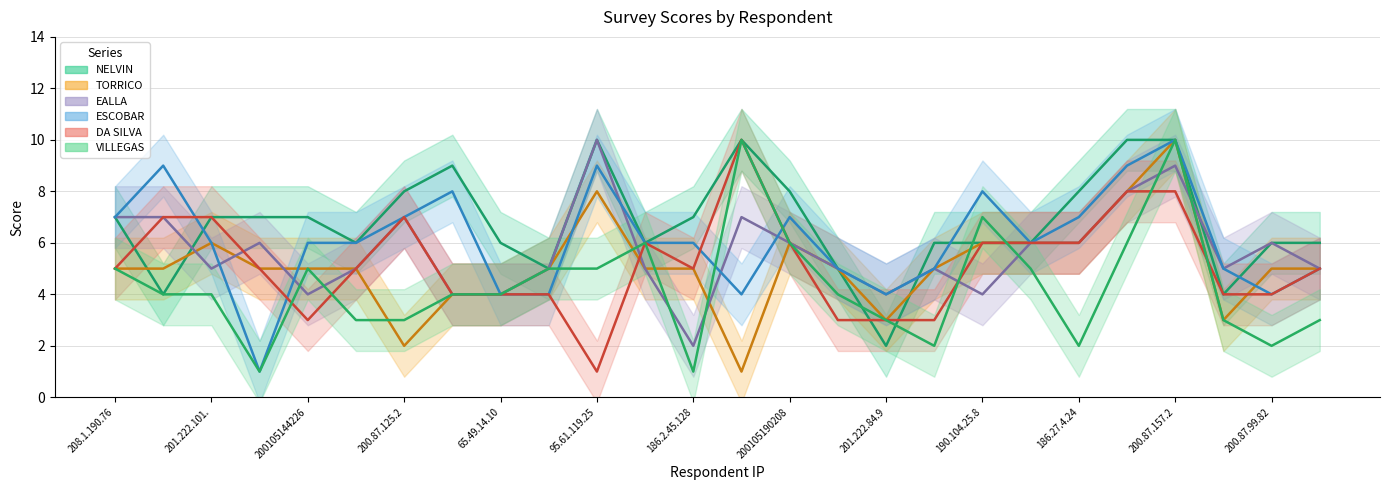

At 200.87.111.195, list the series in order from largest to smallest.

NELVIN, TORRICO, EALLA, VILLEGAS, ESCOBAR, DA SILVA